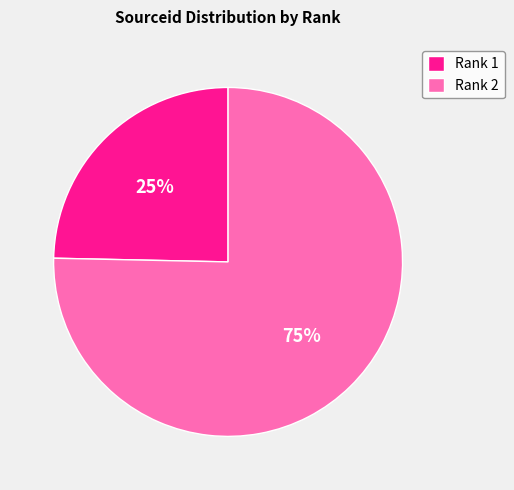

Between Rank 1 and Rank 2, which is larger?

Rank 2